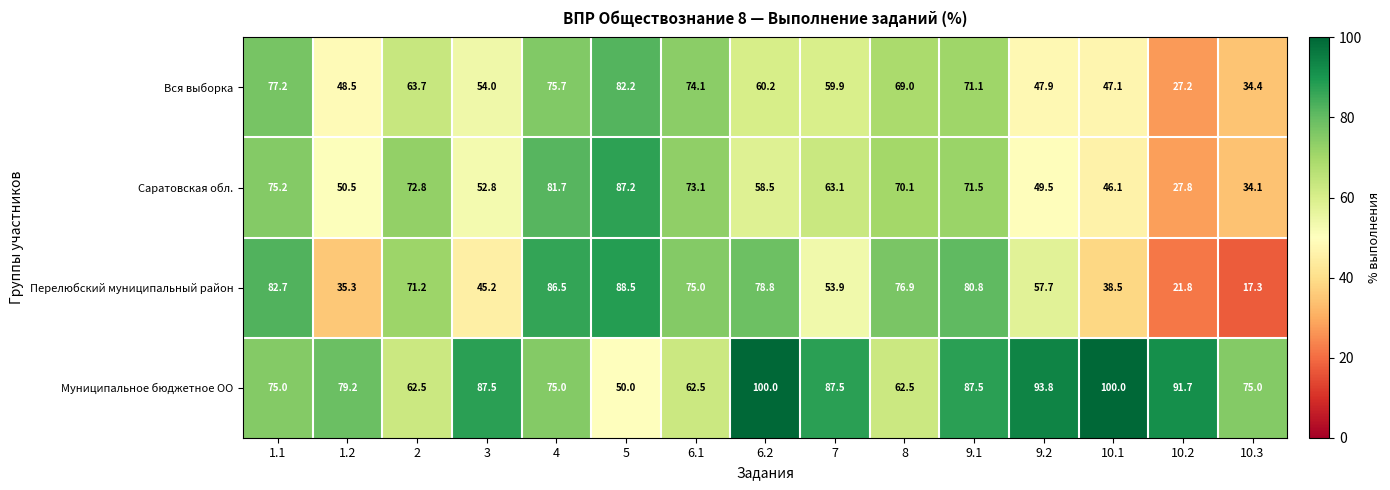

What is the difference between the Саратовская обл. values at 10.1 and 6.1?

27.0